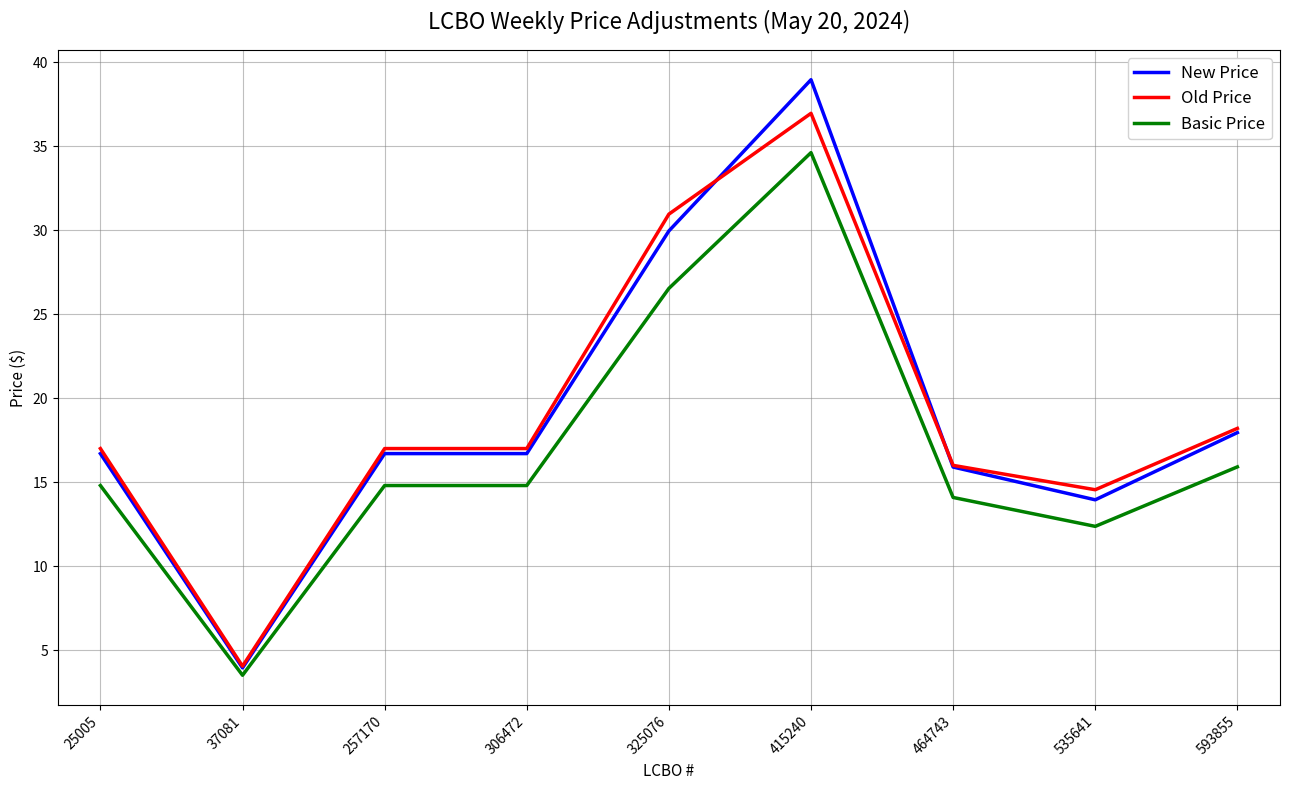

What are all the series names shown in the legend?

New Price, Old Price, Basic Price